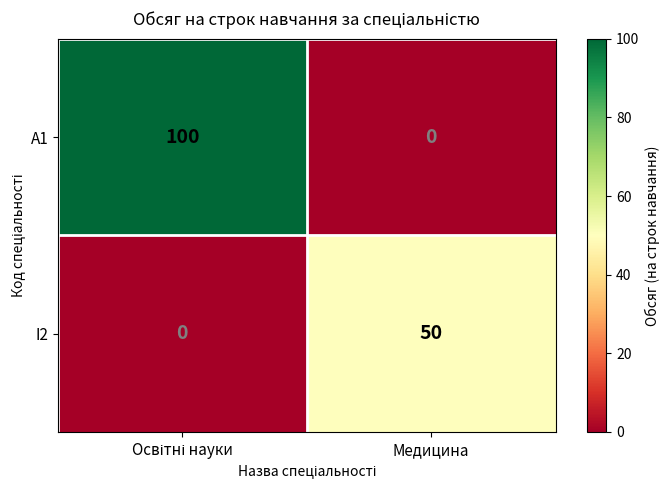

What is the greatest value displayed?

100